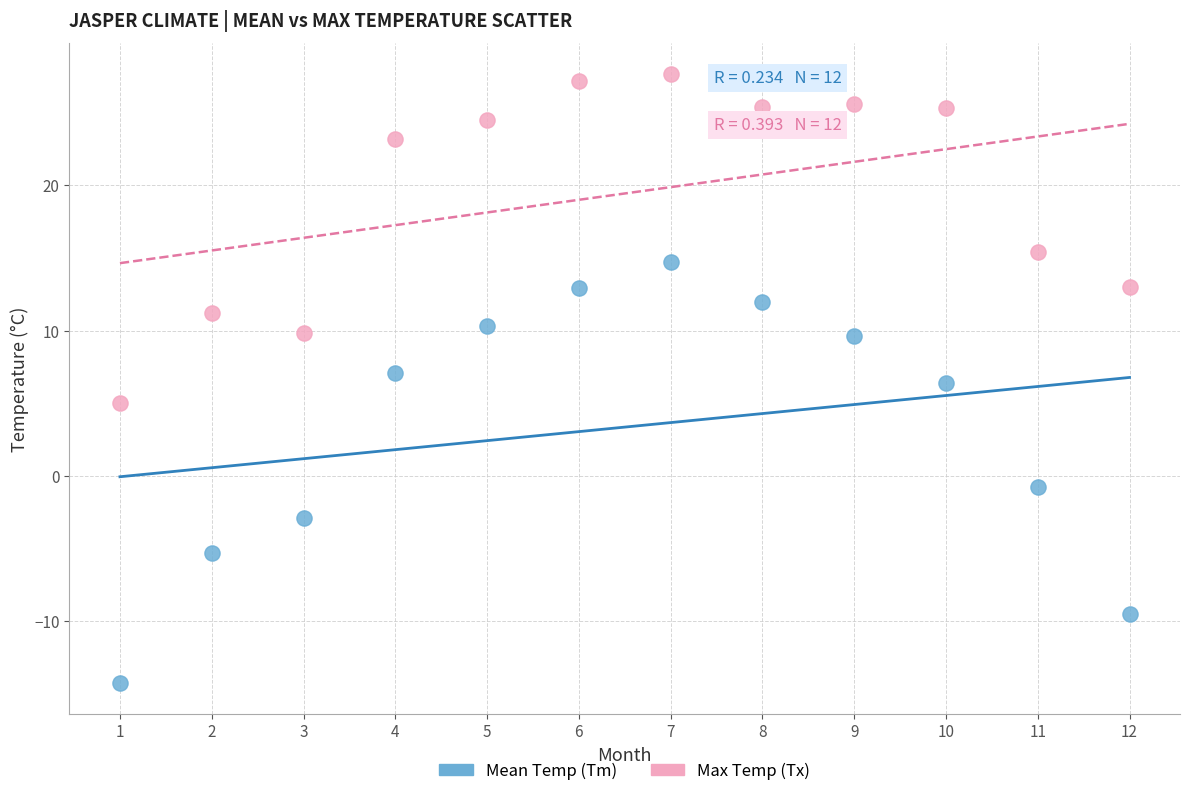

Which series contains the lowest Y value?

Mean Temp (Tm)